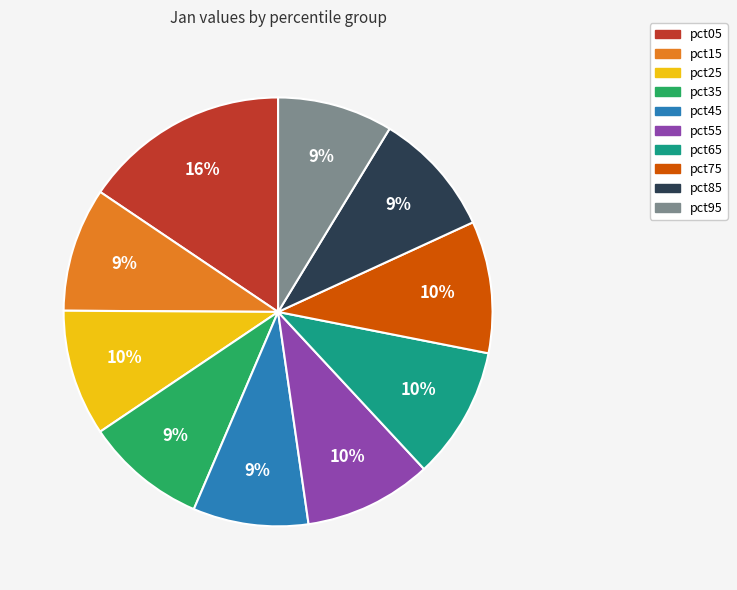

To the nearest percent, what is the combined percentage of pct85 and pct55?

19%